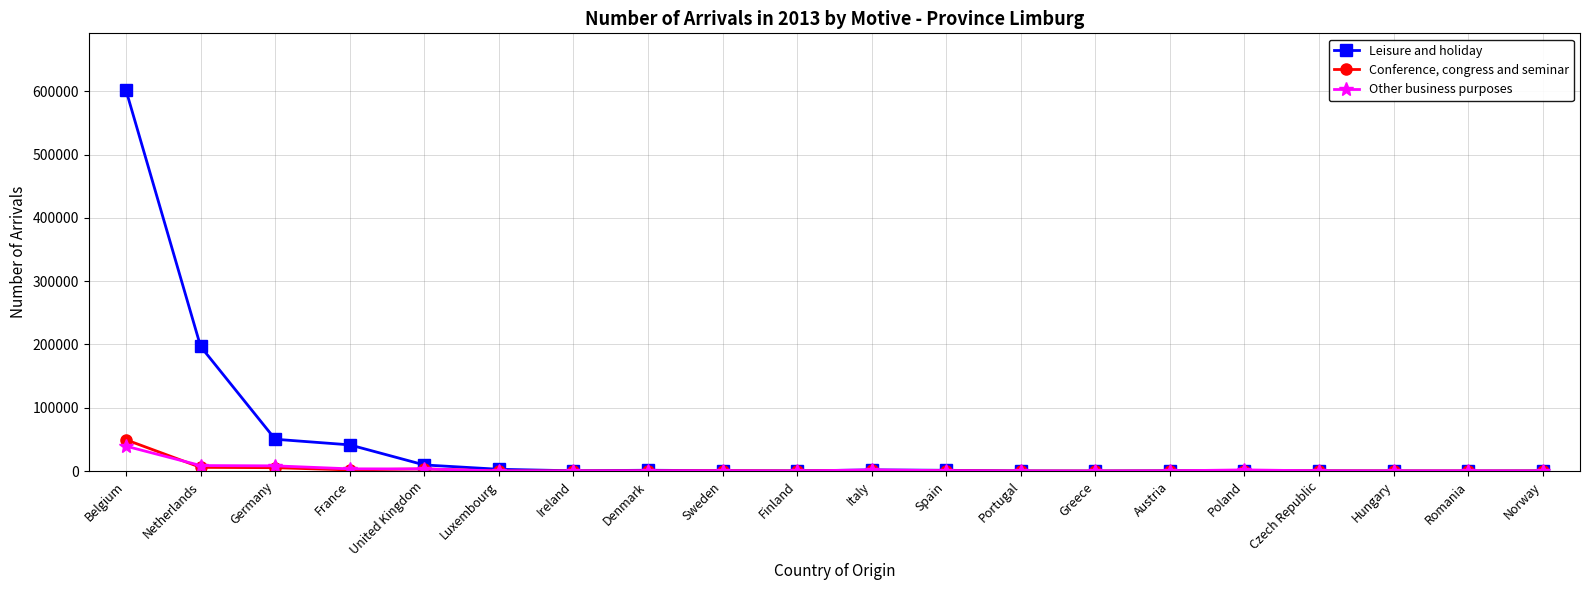

What is the lowest value of the Other business purposes series?

50